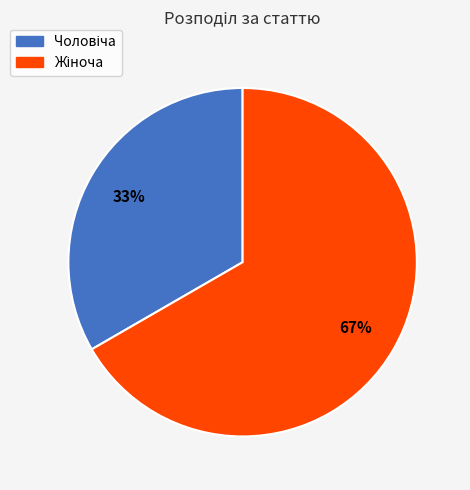

To the nearest percent, what is the average slice percentage?

50%